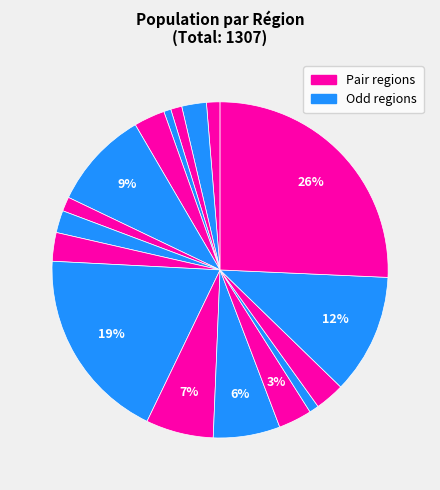

How many slices are in this pie chart?

17